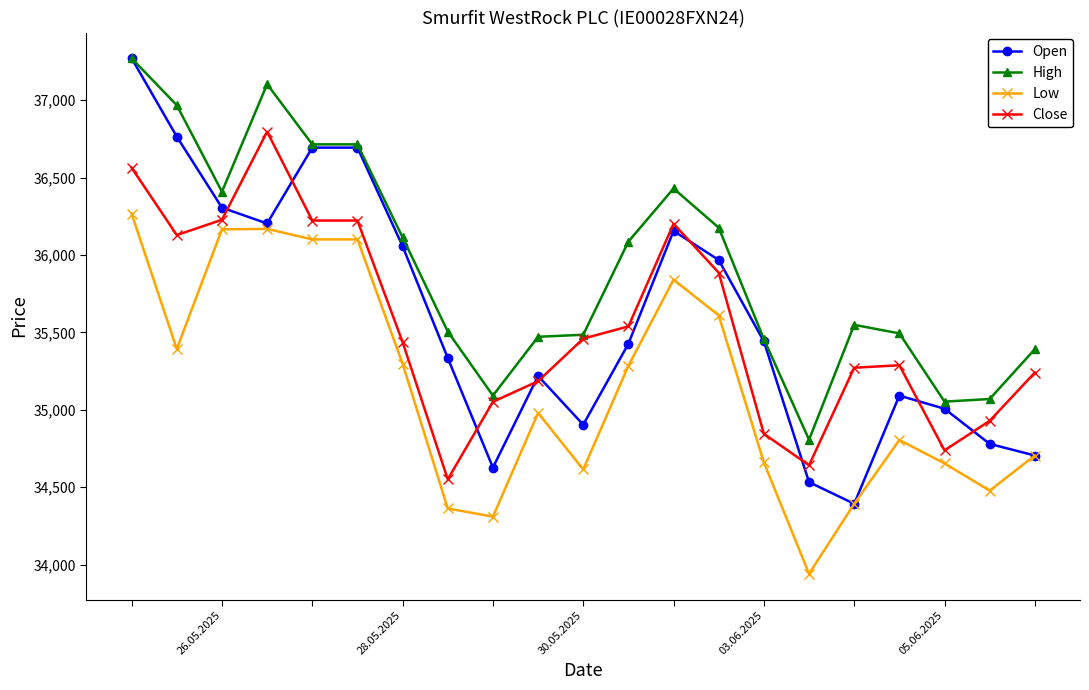

What is the value of the Low point at the 10th from the left?

34980